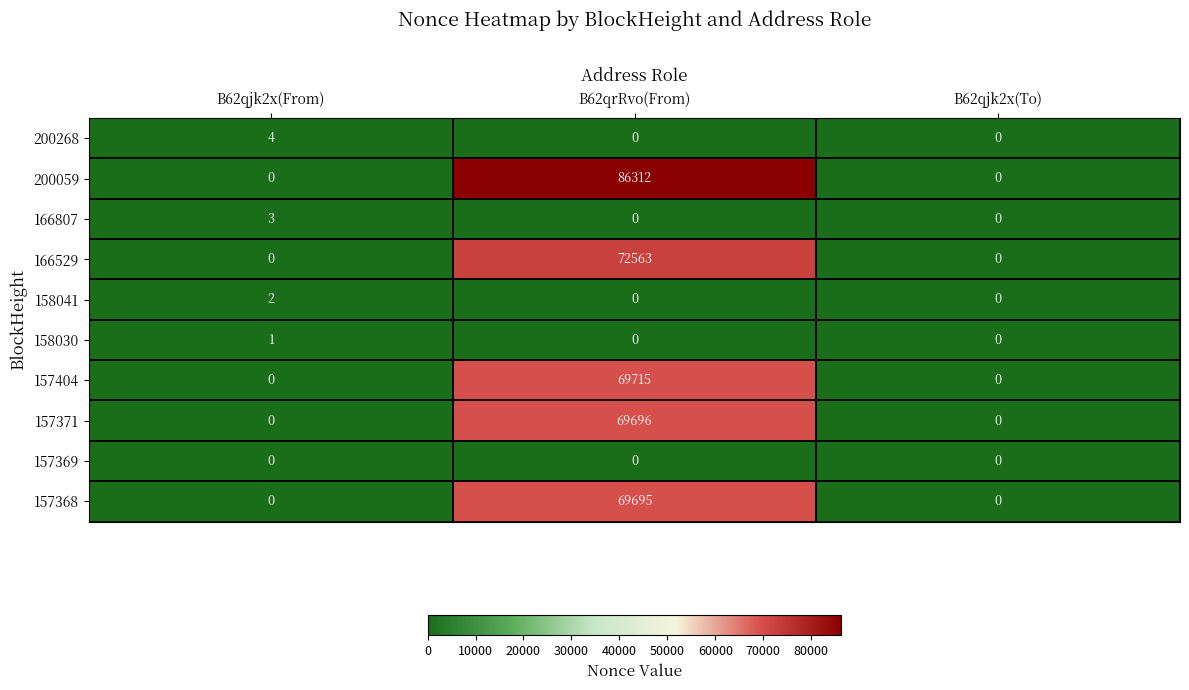

The value of 166807 at B62qjk2x(From) is 3. True or false?

True